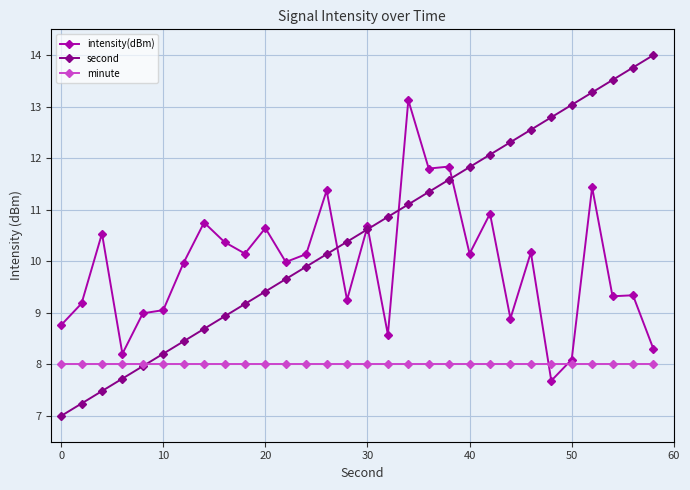

Does the chart display data point markers on the line(s)?

Yes